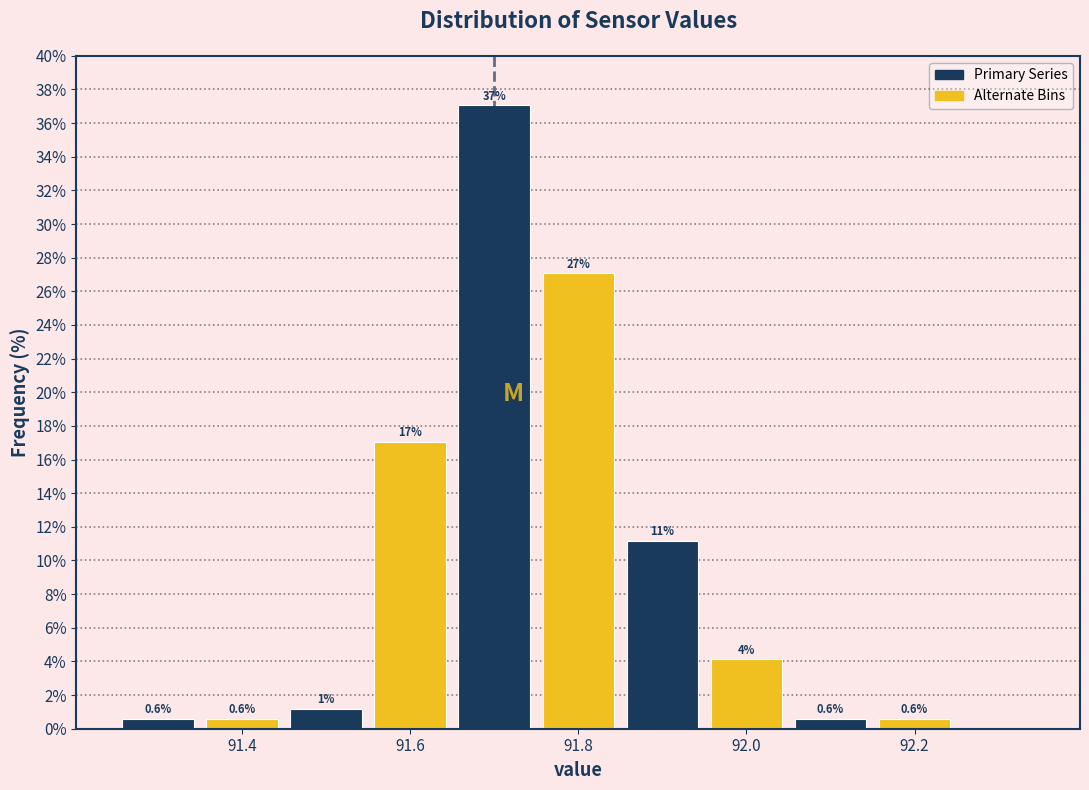

Which range on the x-axis has the tallest bar?

91.65 to 91.75